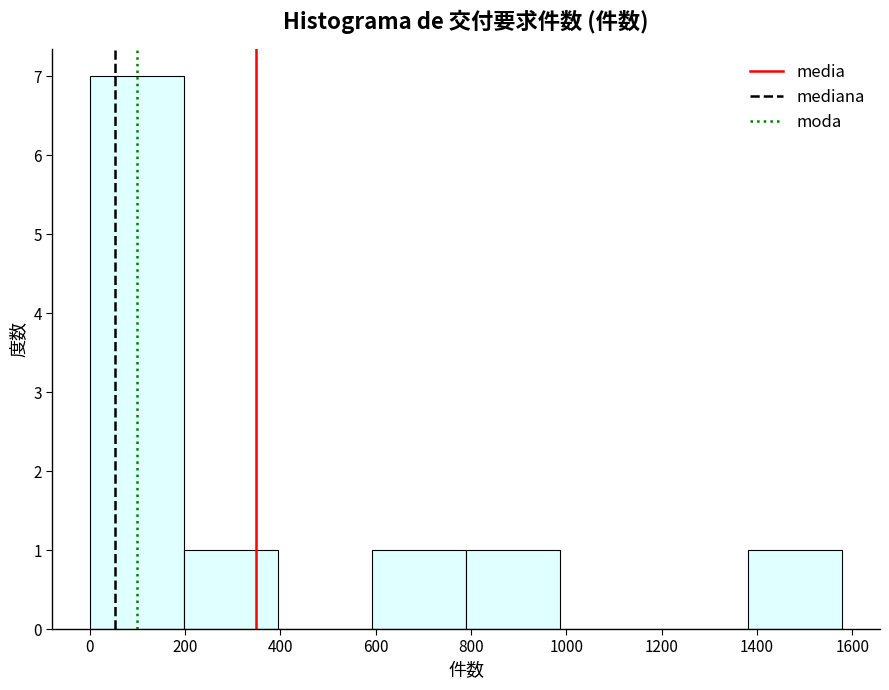

Which range on the x-axis has the tallest bar?

0 to 200